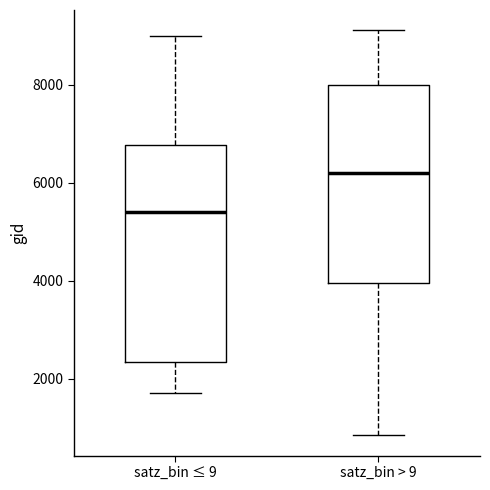

Which box's median line is the lowest?

satz_bin ≤ 9